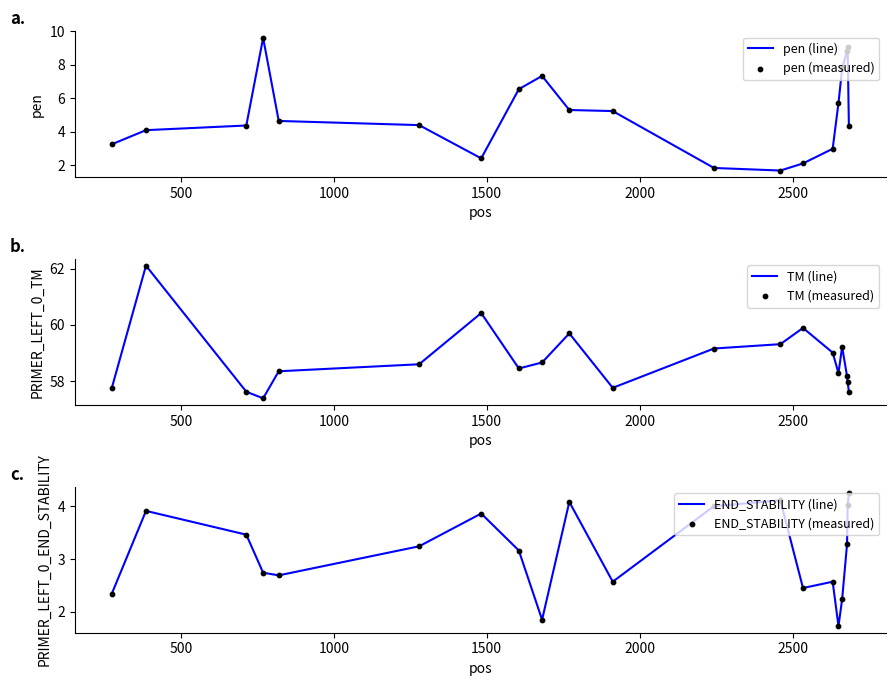

Which series reaches the minimum Y coordinate?

pen (line)